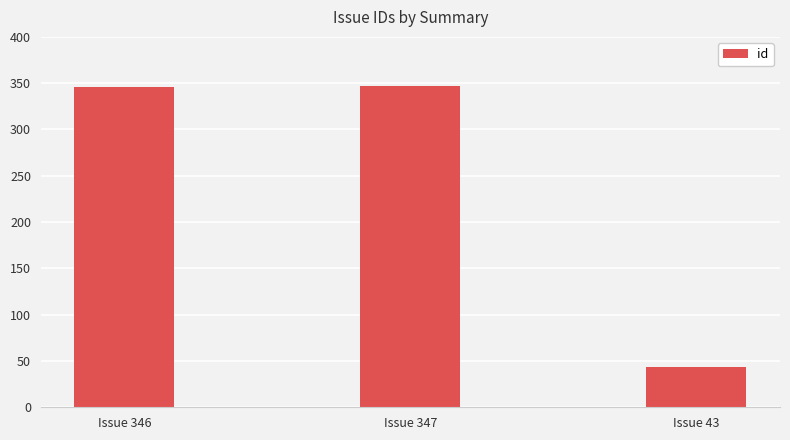

What is the ratio of the value at Issue 346 to the value at Issue 43?

8.0